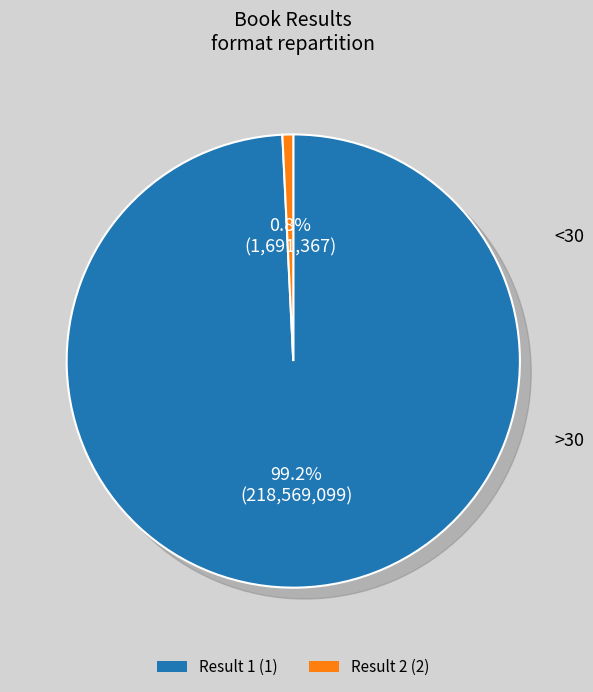

Does 2 account for over 50% of the chart?

No